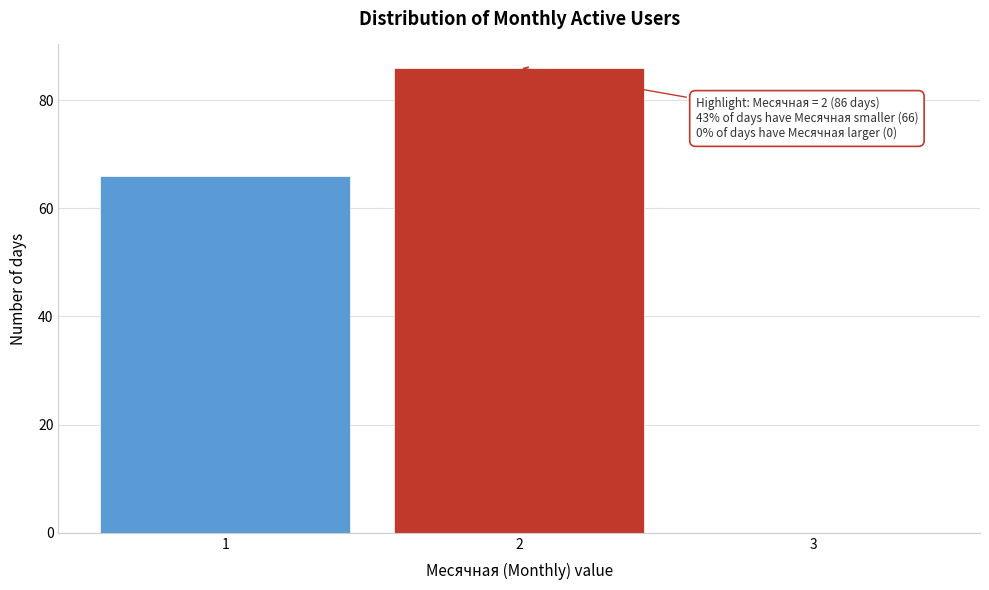

Which range on the x-axis has the tallest bar?

1.5 to 2.5